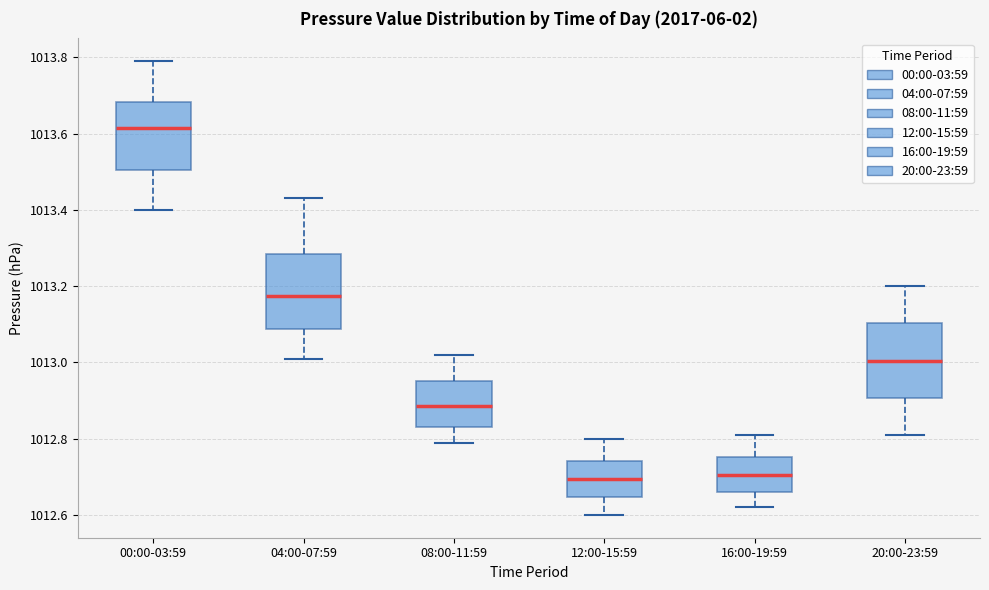

Which box's median line is the highest?

00:00-03:59